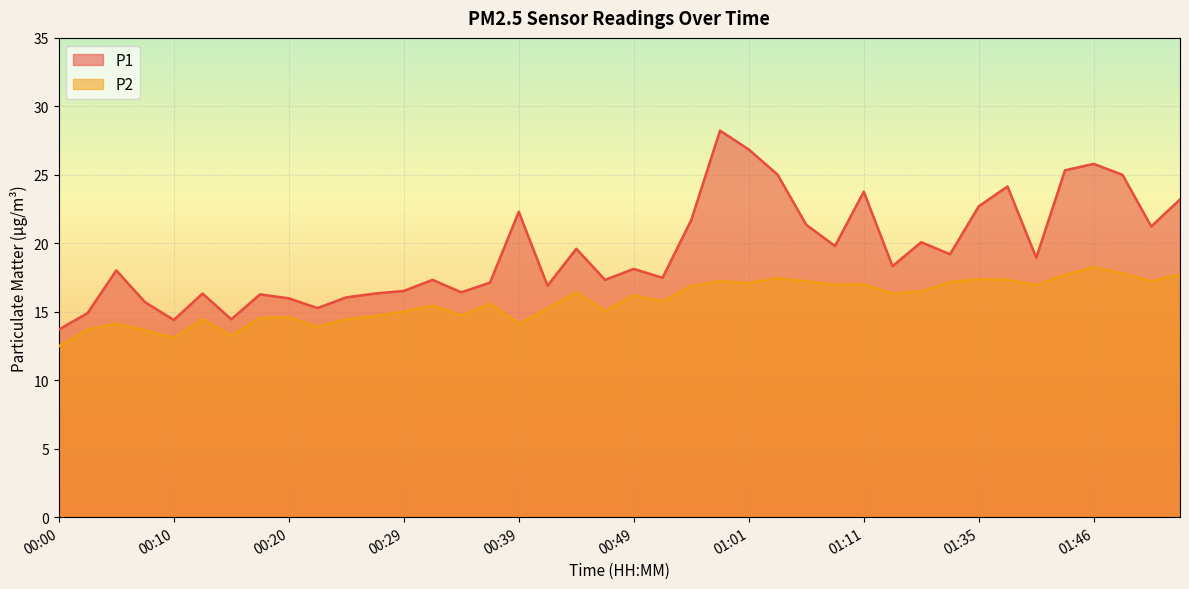

True or false: P1 and P2 intersect in this chart.

False